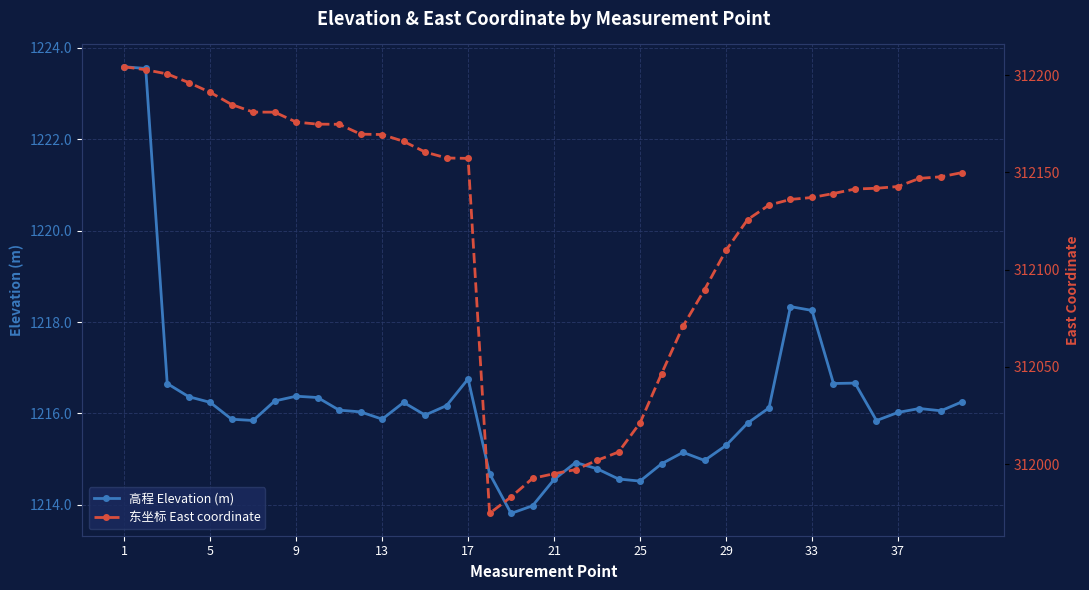

True or false: 高程 Elevation (m) and 东坐标 East coordinate cross at least once.

False